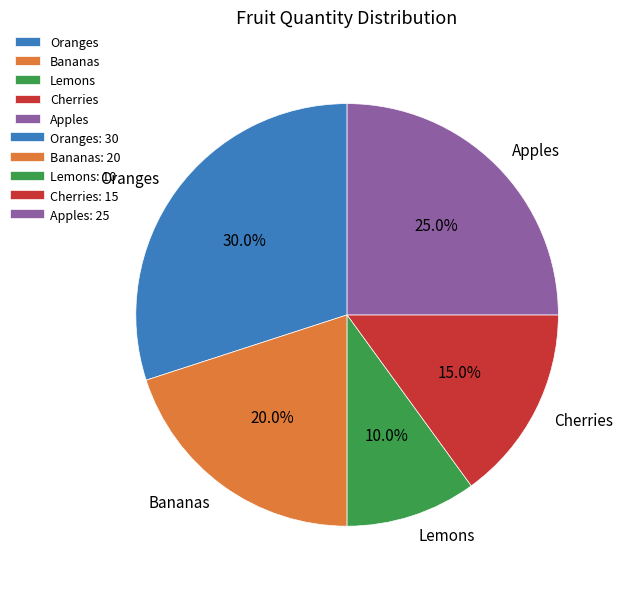

To the nearest percent, what is the combined percentage of Oranges and Bananas?

50%